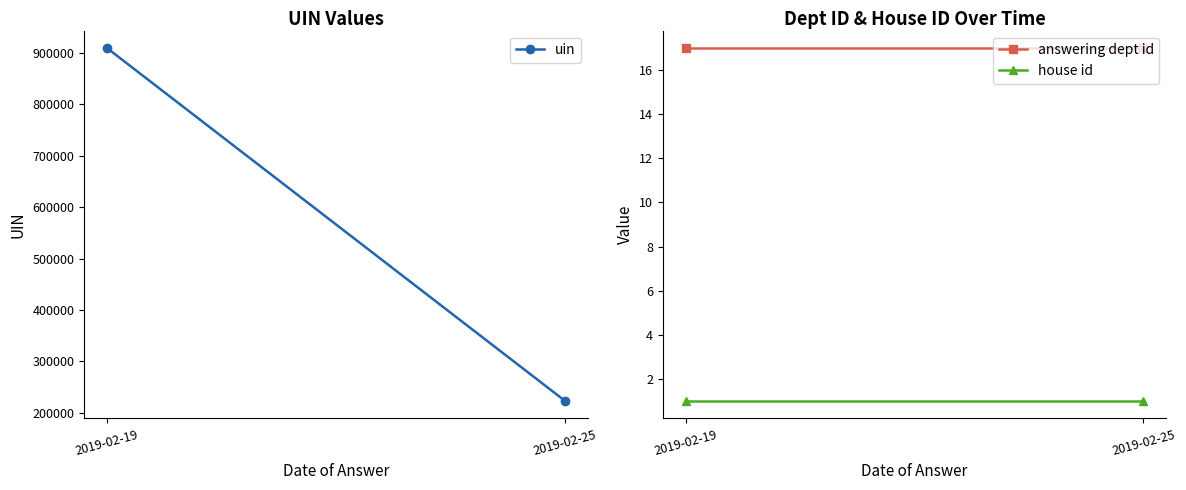

At which label is uin closest to 566255?

2019-02-19